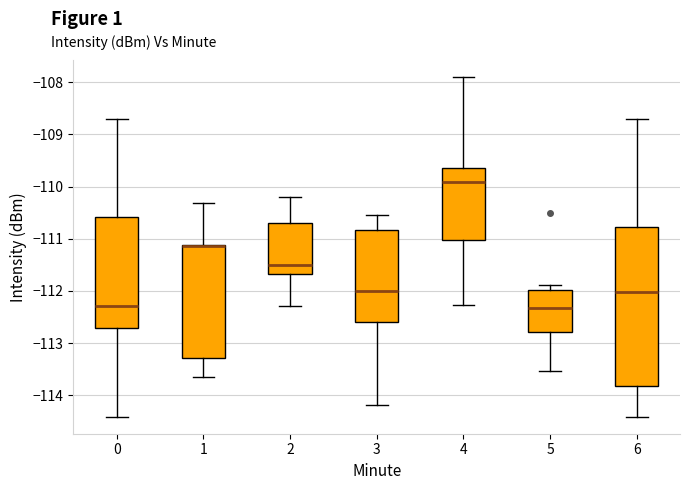

Which box is the tallest, from its lower edge to its upper edge?

6